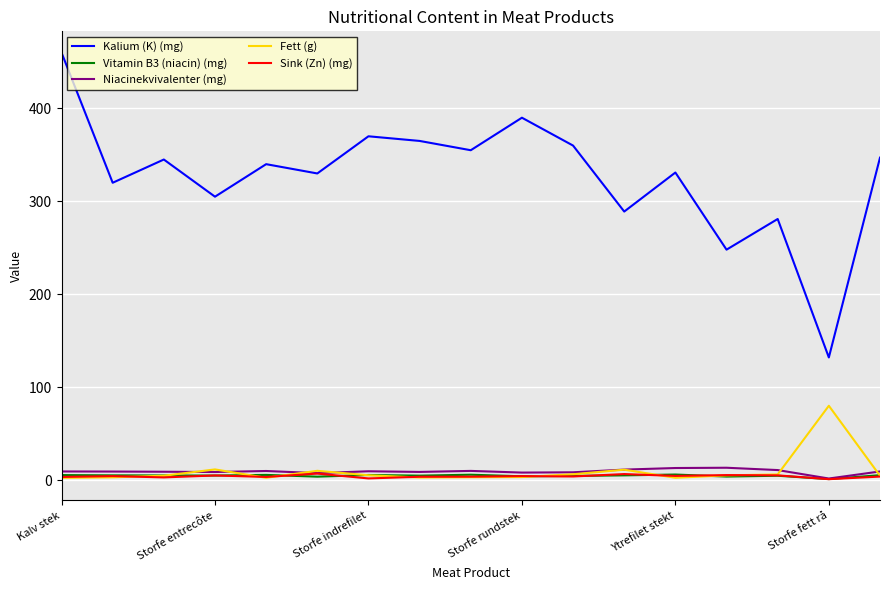

Does the chart have visible grid lines?

Yes